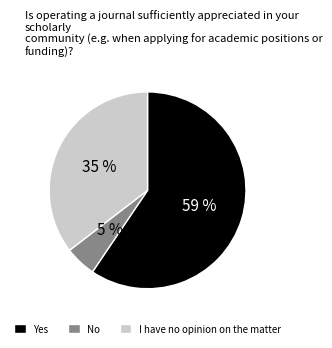

Rank the categories by value from highest to lowest.

Yes, I have no opinion on the matter, No